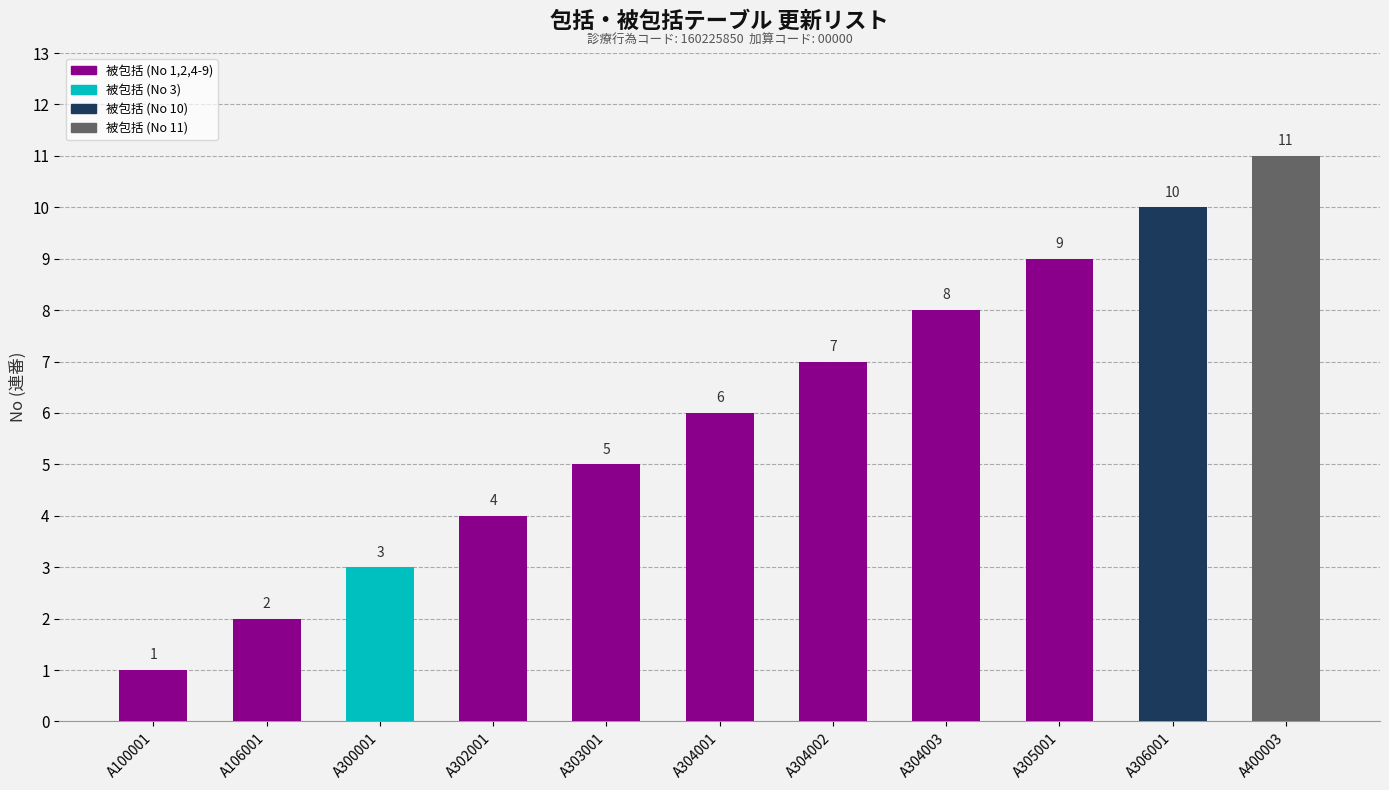

List the labels in order of value, largest first.

A400003, A306001, A305001, A304003, A304002, A304001, A303001, A302001, A300001, A106001, A100001